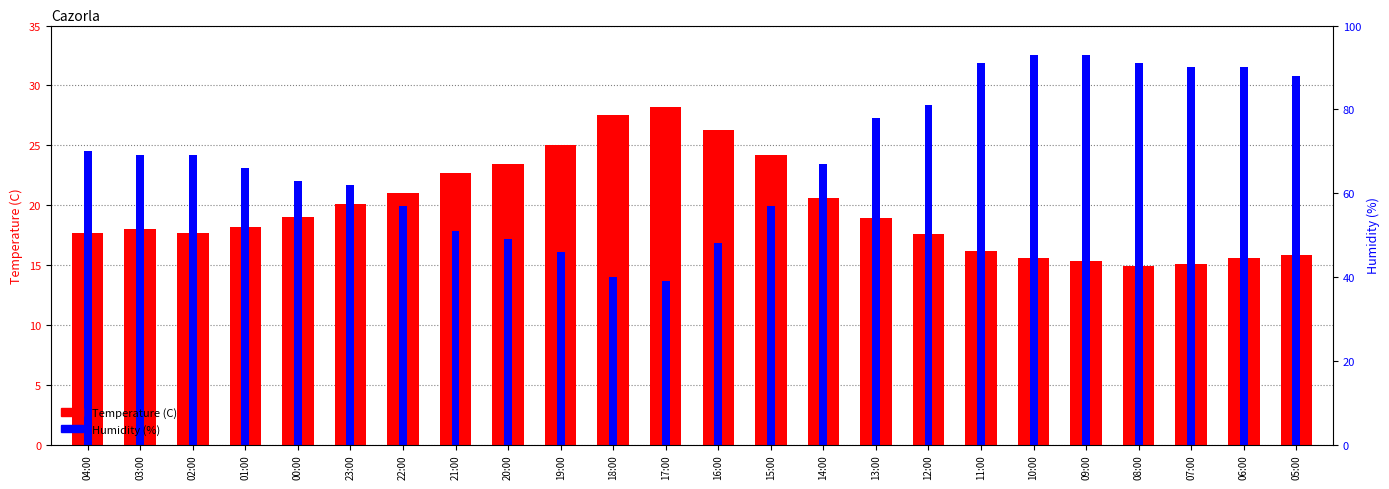

List the labels in order of Humidity (%) value, largest first.

10:00, 09:00, 11:00, 08:00, 07:00, 06:00, 05:00, 12:00, 13:00, 04:00, 03:00, 02:00, 14:00, 01:00, 00:00, 23:00, 22:00, 15:00, 21:00, 20:00, 16:00, 19:00, 18:00, 17:00